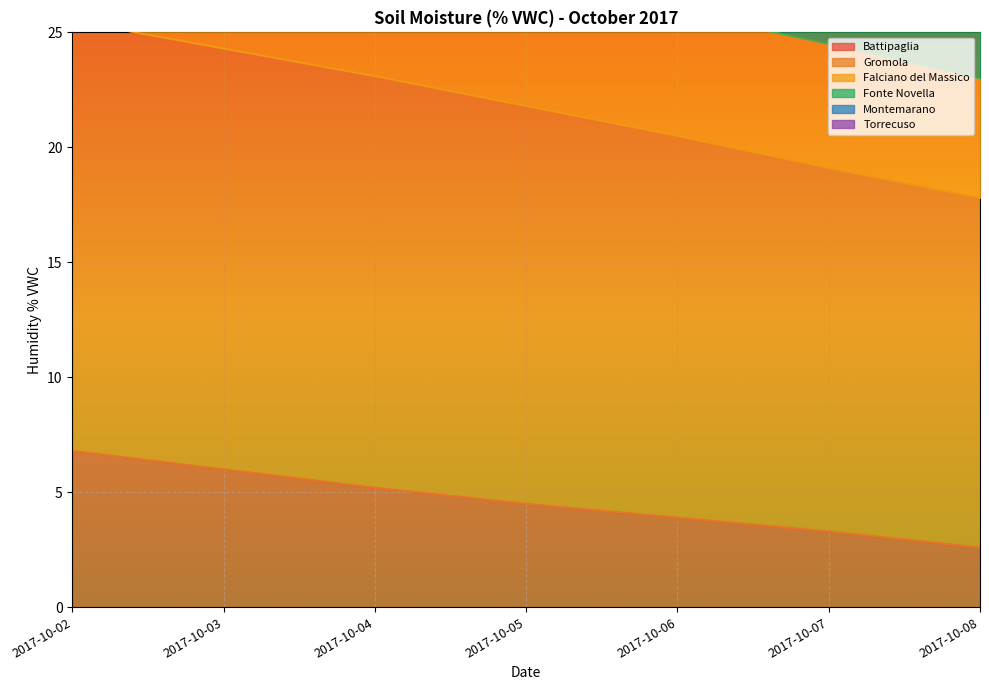

How many lines are shown in the chart?

3